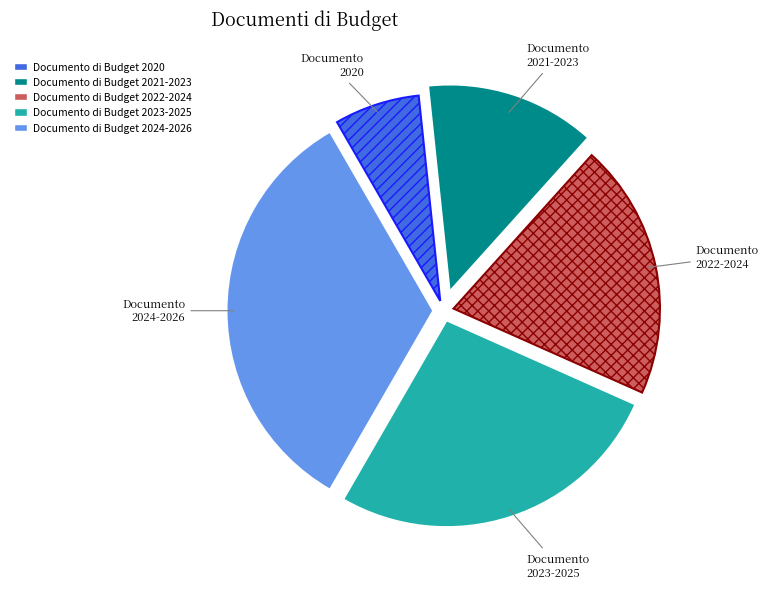

True or false: Documento di Budget 2023-2025 accounts for 27% of the total.

True